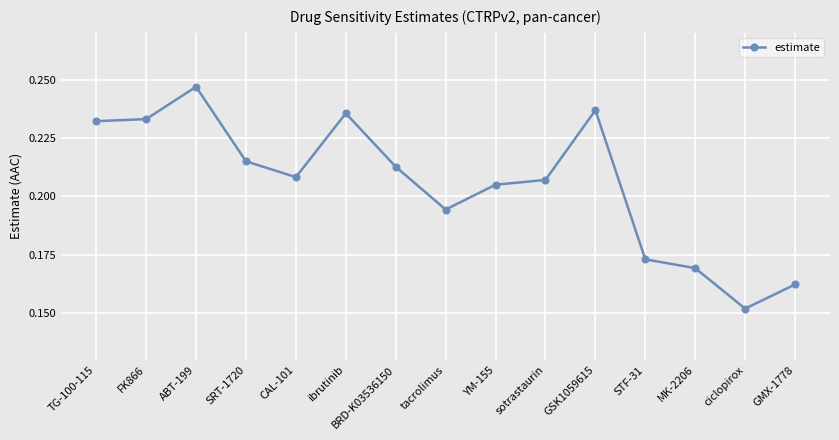

The value at ibrutinib is 0.1. True or false?

False